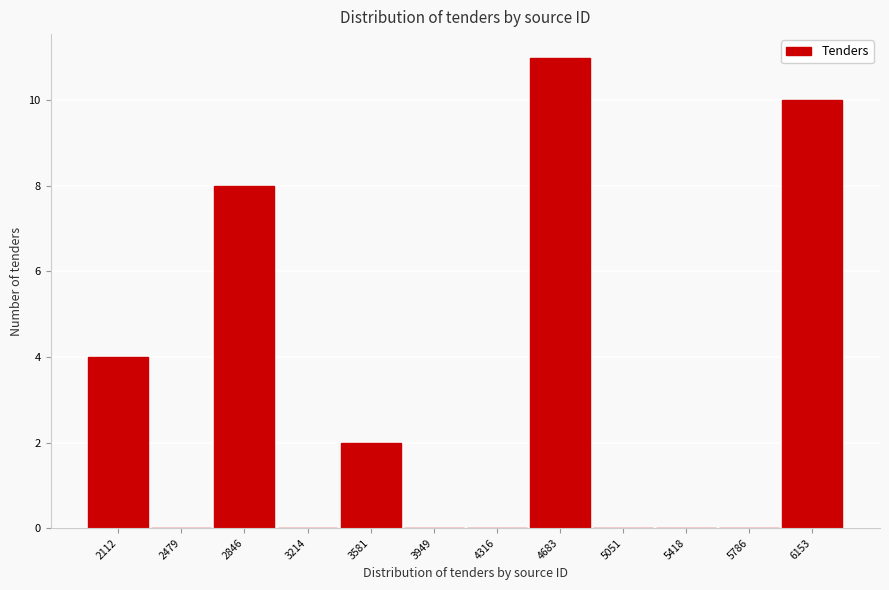

Reading left to right, extract all data points from this chart.

2112=4	2479=0	2846=8	3214=0	3581=2	3949=0	4316=0	4683=11	5051=0	5418=0	5786=0	6153=10